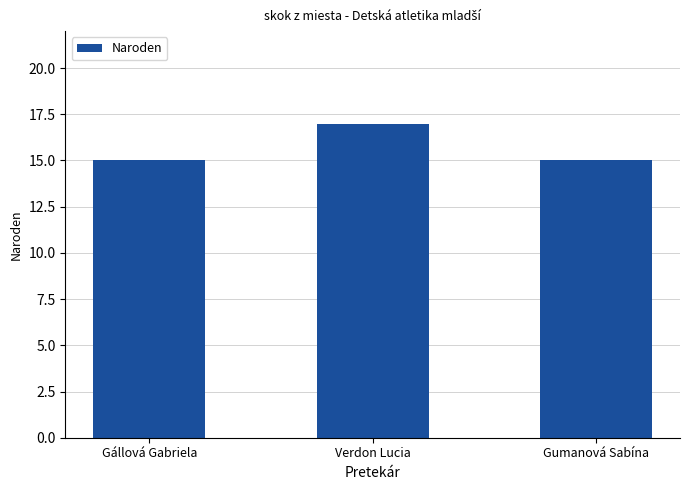

The chart shows a value of 15 at Gállová Gabriela. True or false?

True